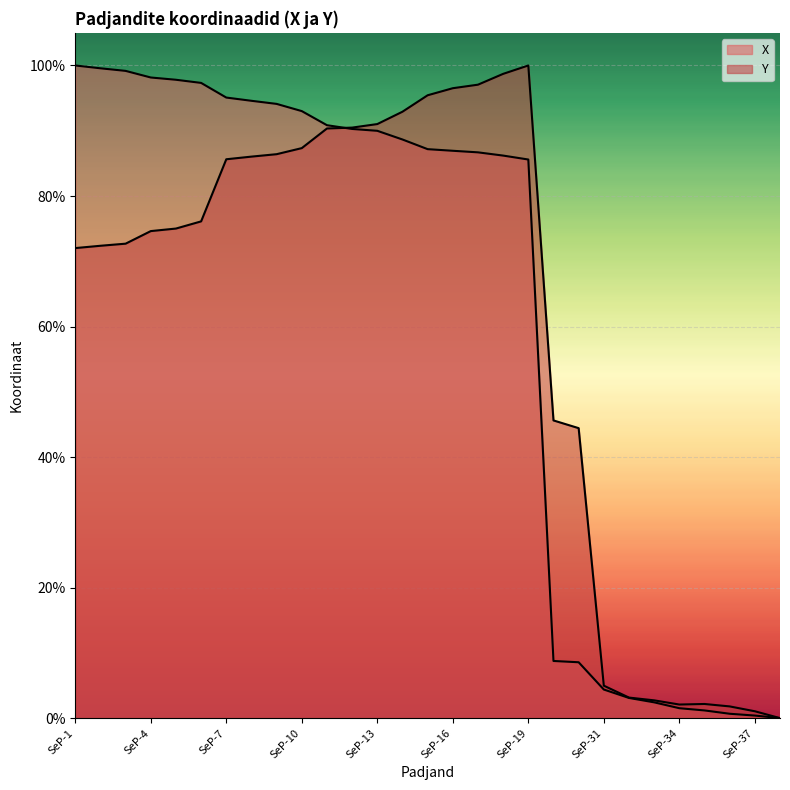

What is the maximum value shown in the chart?

100.0